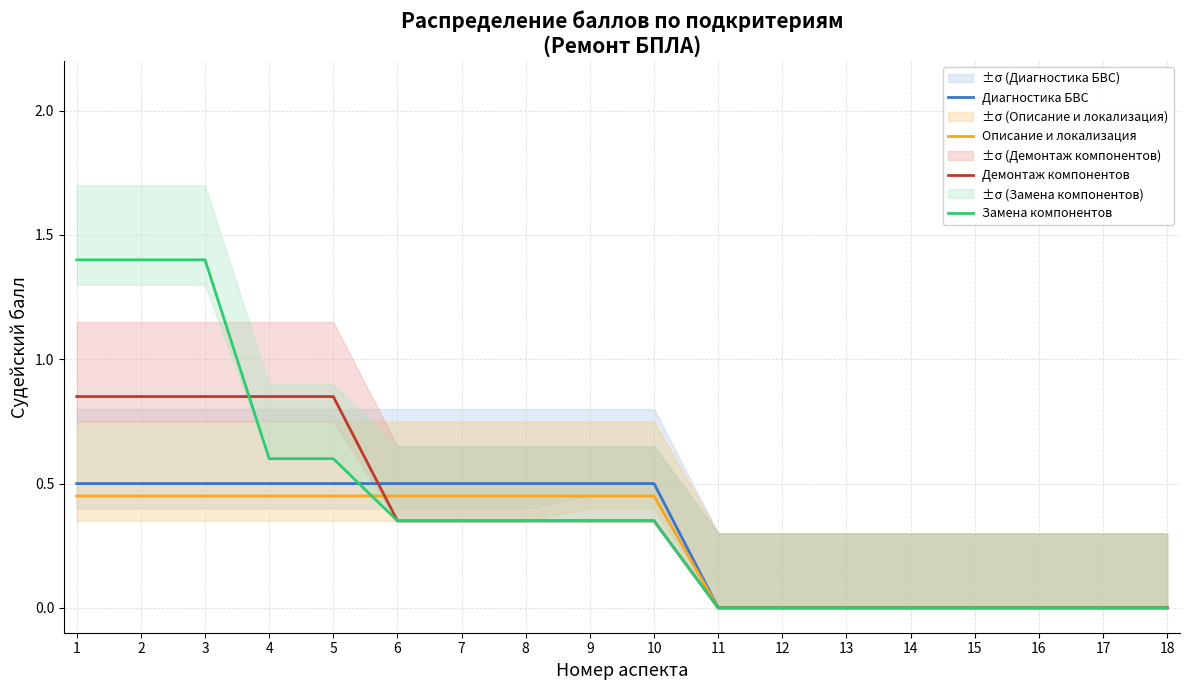

Which series has the largest total across all categories?

Замена компонентов